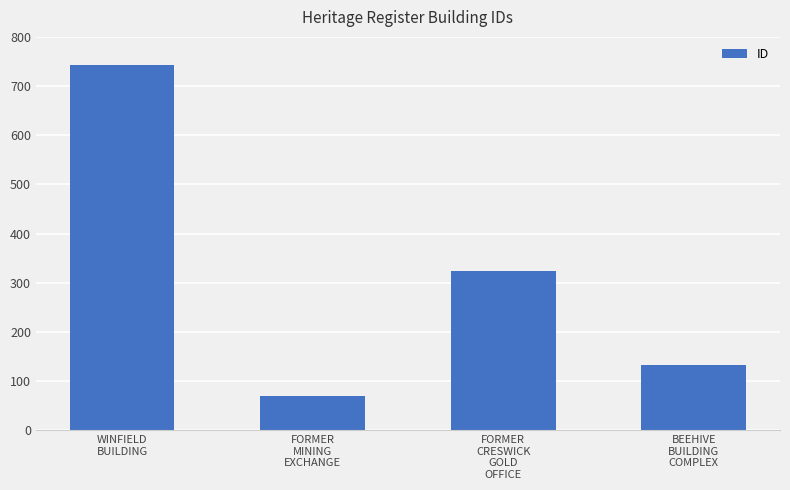

What is the difference between the values at FORMER
CRESWICK
GOLD
OFFICE and WINFIELD
BUILDING?

418